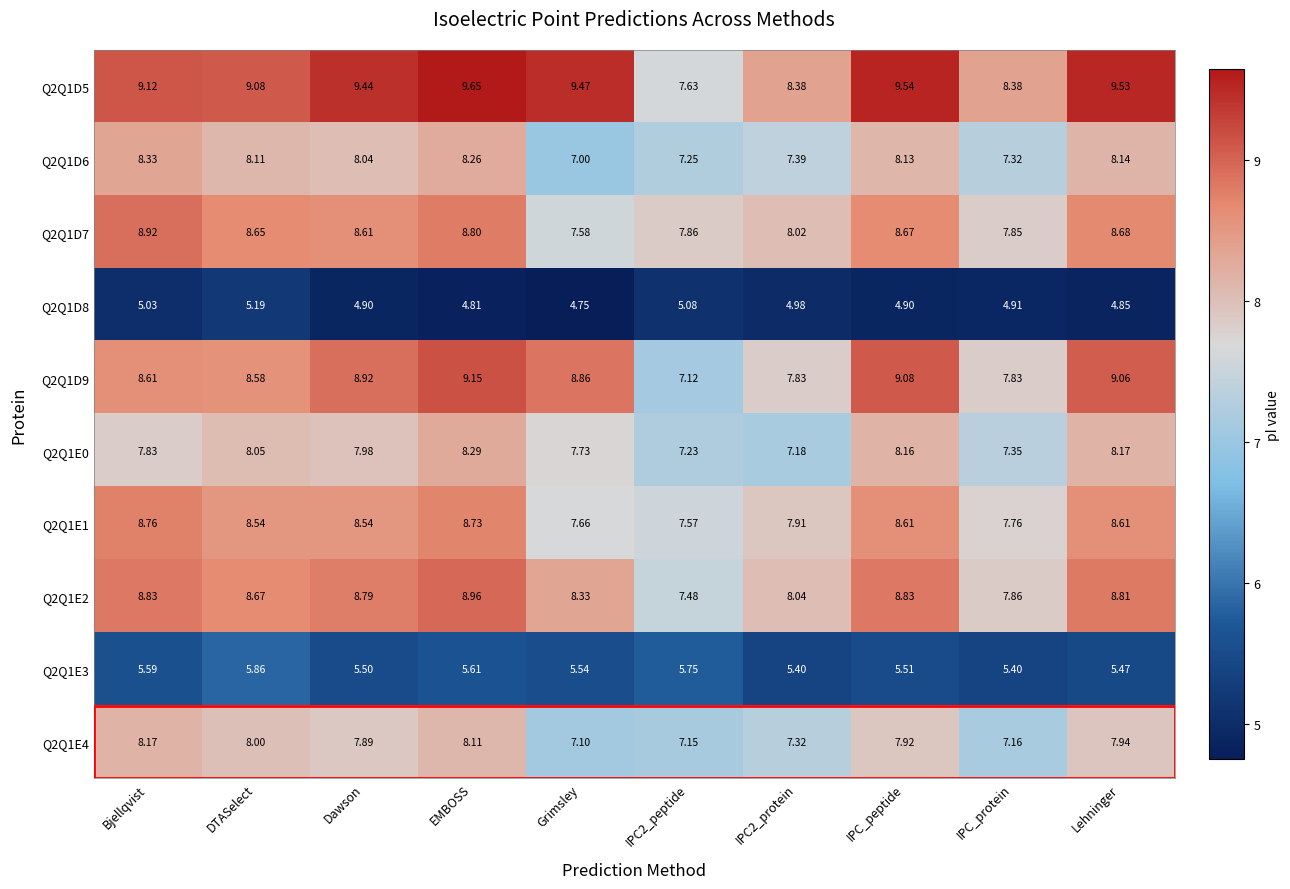

Rank the series by their maximum value, from highest to lowest.

Q2Q1D5, Q2Q1D9, Q2Q1E2, Q2Q1D7, Q2Q1E1, Q2Q1D6, Q2Q1E0, Q2Q1E4, Q2Q1E3, Q2Q1D8